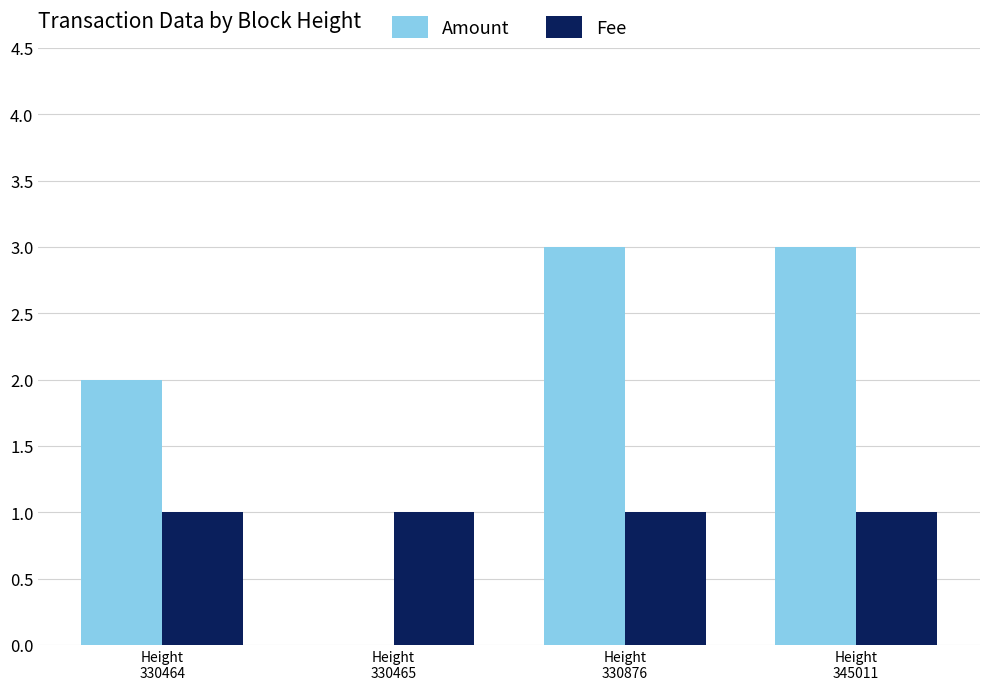

How many data points does each series have?

4